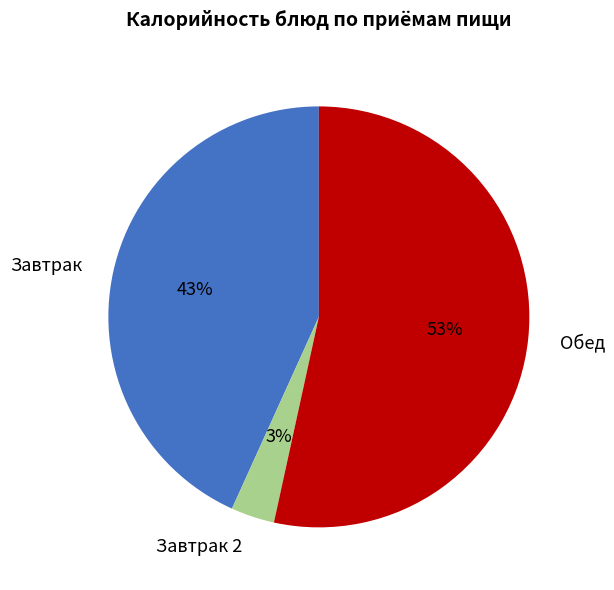

Which has a higher value, Завтрак or Завтрак 2?

Завтрак